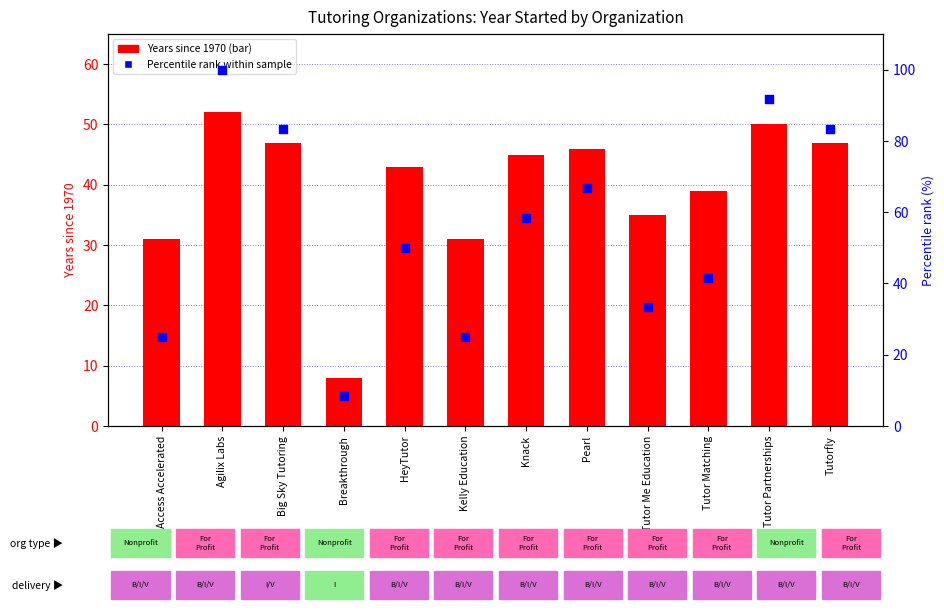

Which series has the widest spread of Y values?

Percentile rank within sample